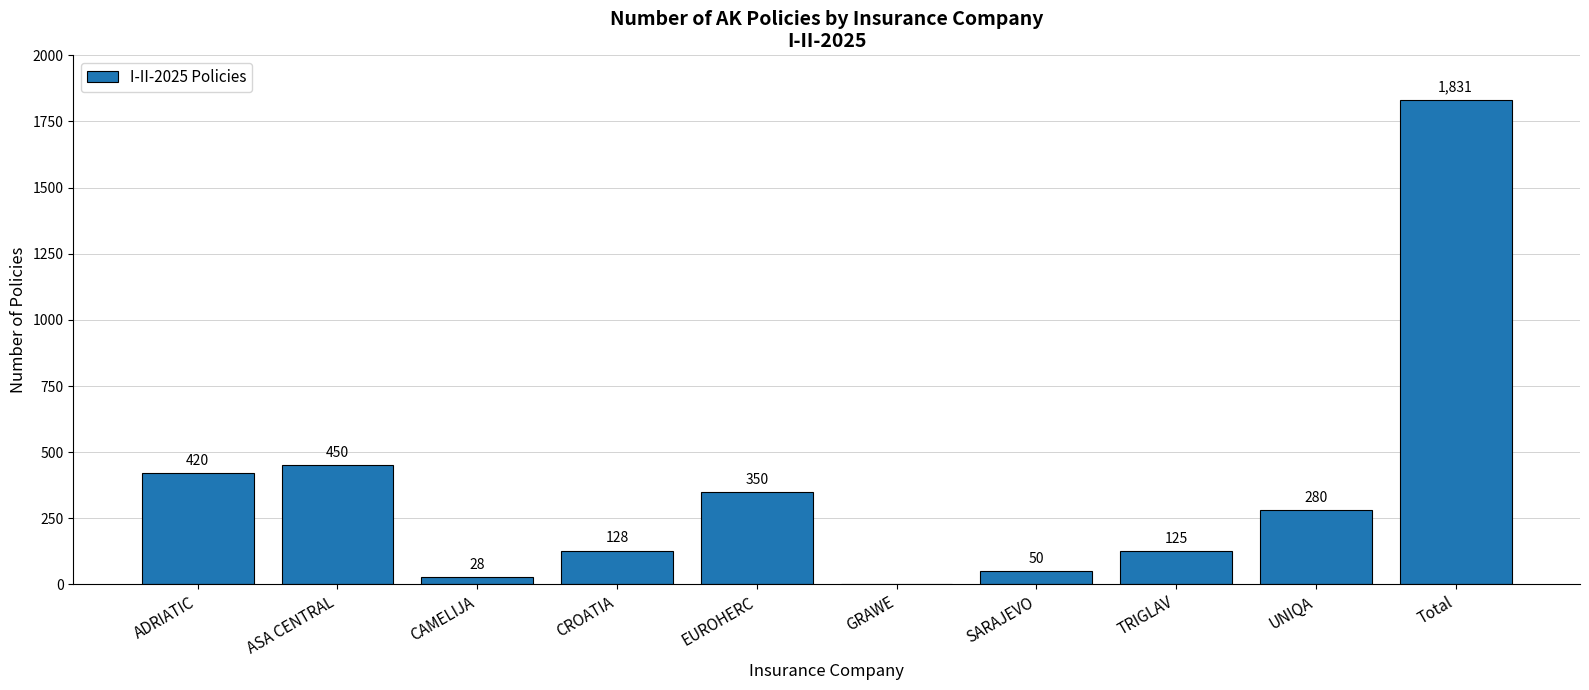

What is the sum of all values?

3662